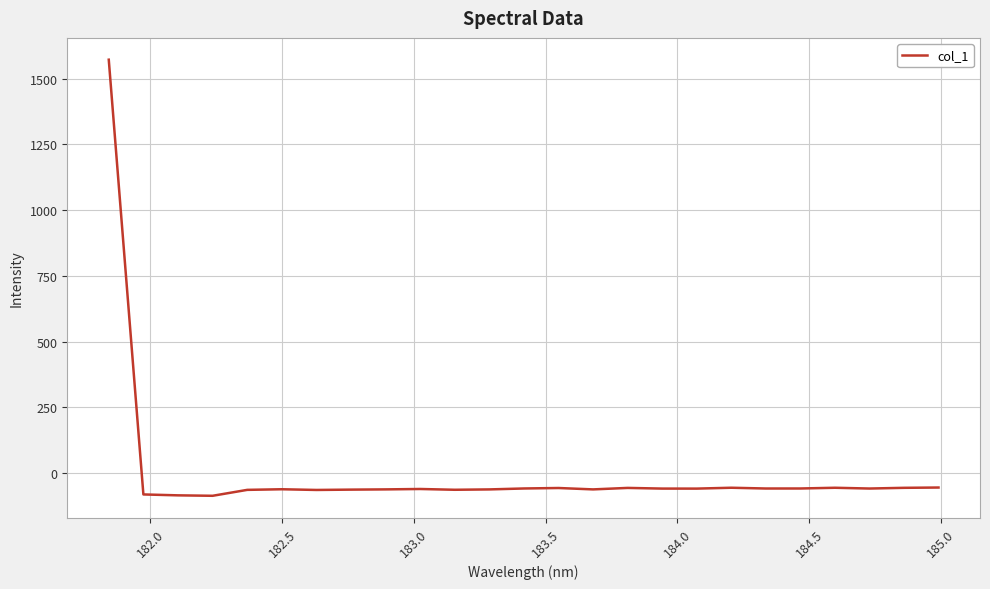

What is the difference between the maximum and minimum values?

1657.8